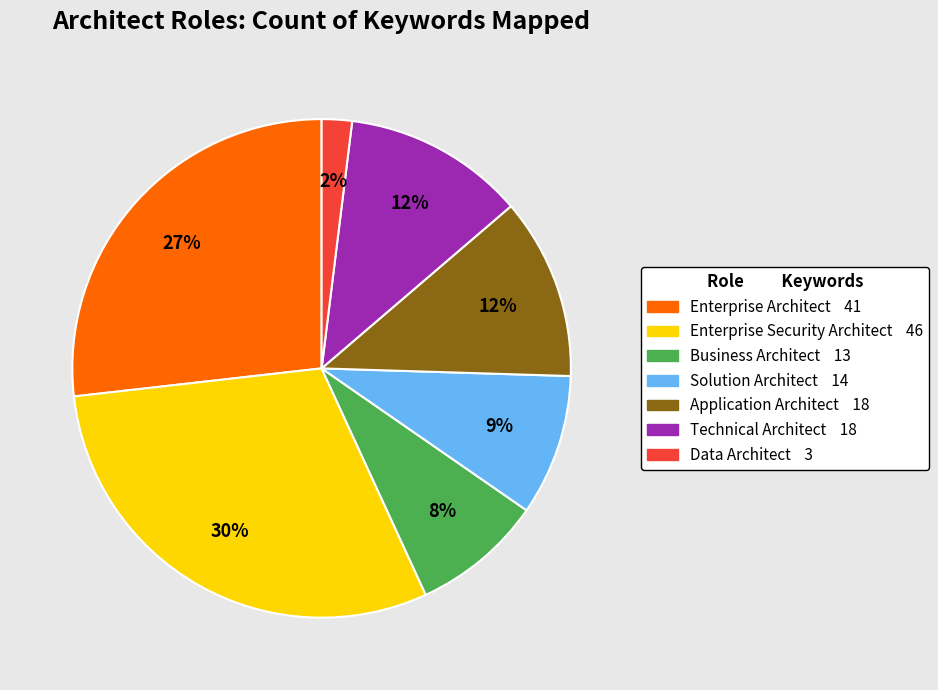

True or false: Application Architect accounts for 12% of the total.

True